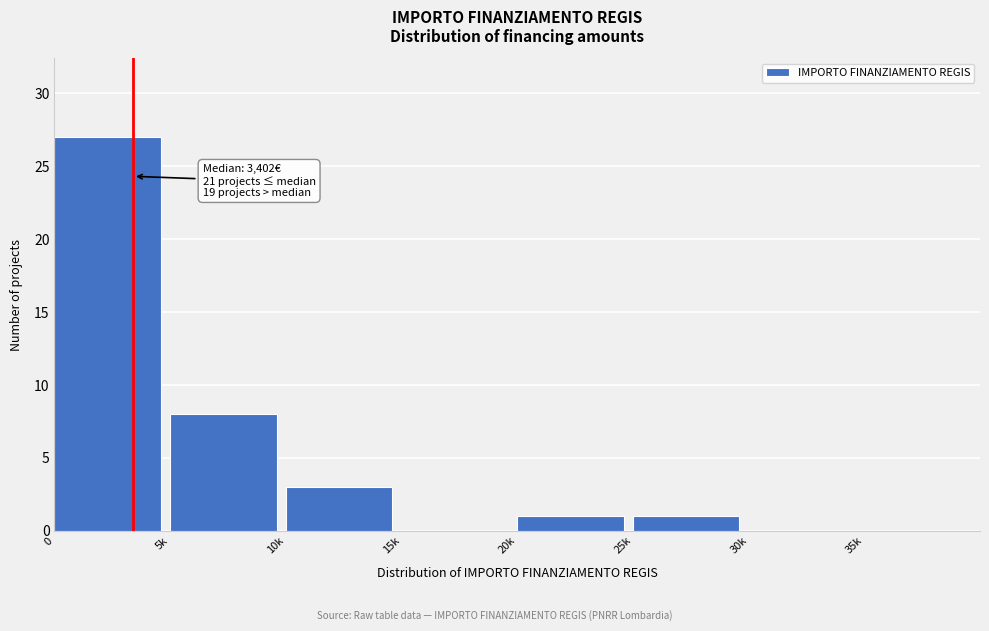

Reading left to right, extract all data points from this chart.

0=27	5k=8	10k=3	15k=0	20k=1	25k=1	30k=0